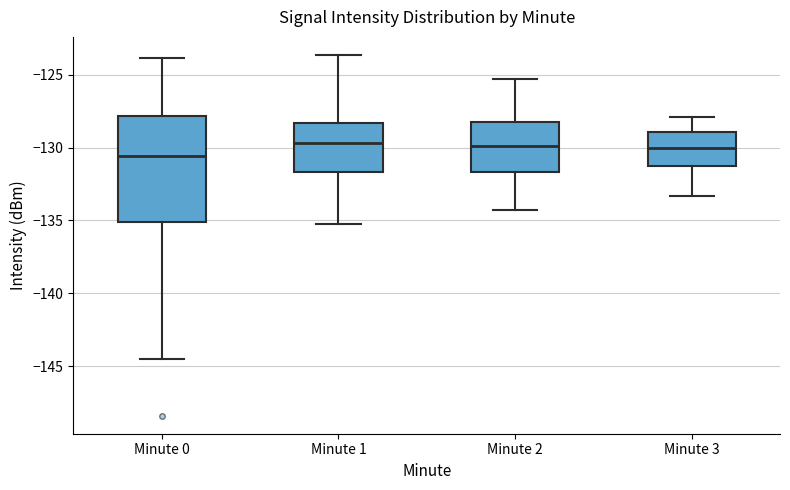

Reading left to right, transcribe this box plot: for each box, give where its median line is, the range the box spans, and where its two whiskers end, as read against the y-axis. The values are not printed on the chart, so give them approximately, as read against the axis.

Minute 0: median -130.5, box -135.0 to -128.0, whiskers -144.5 to -124.0
Minute 1: median -129.5, box -131.5 to -128.5, whiskers -135.5 to -123.5
Minute 2: median -130.0, box -131.5 to -128.0, whiskers -134.5 to -125.5
Minute 3: median -130.0, box -131.0 to -129.0, whiskers -133.5 to -128.0